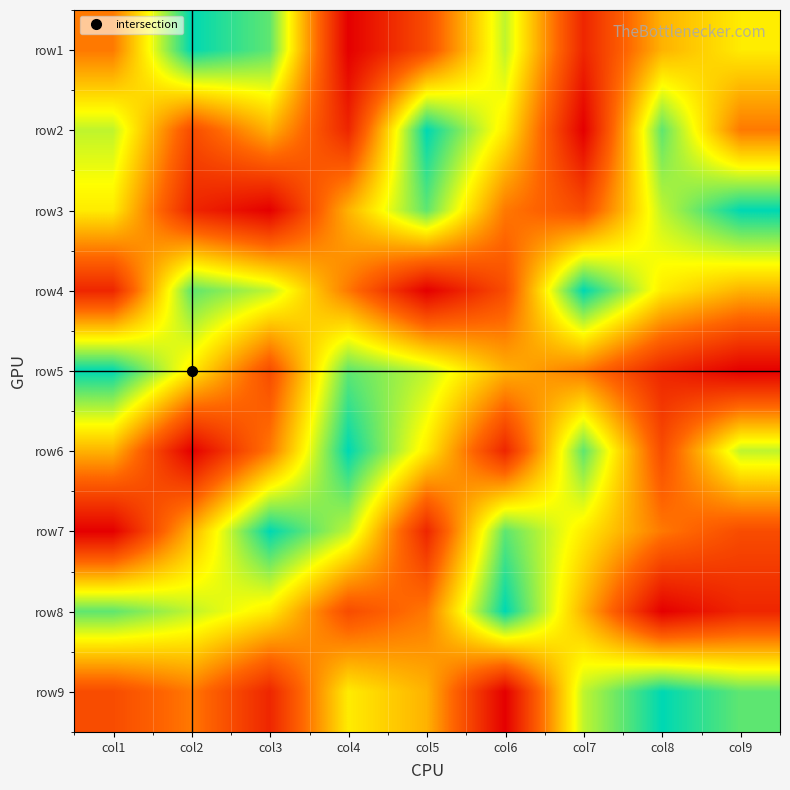

What is the difference between the highest and lowest values at col7?

8